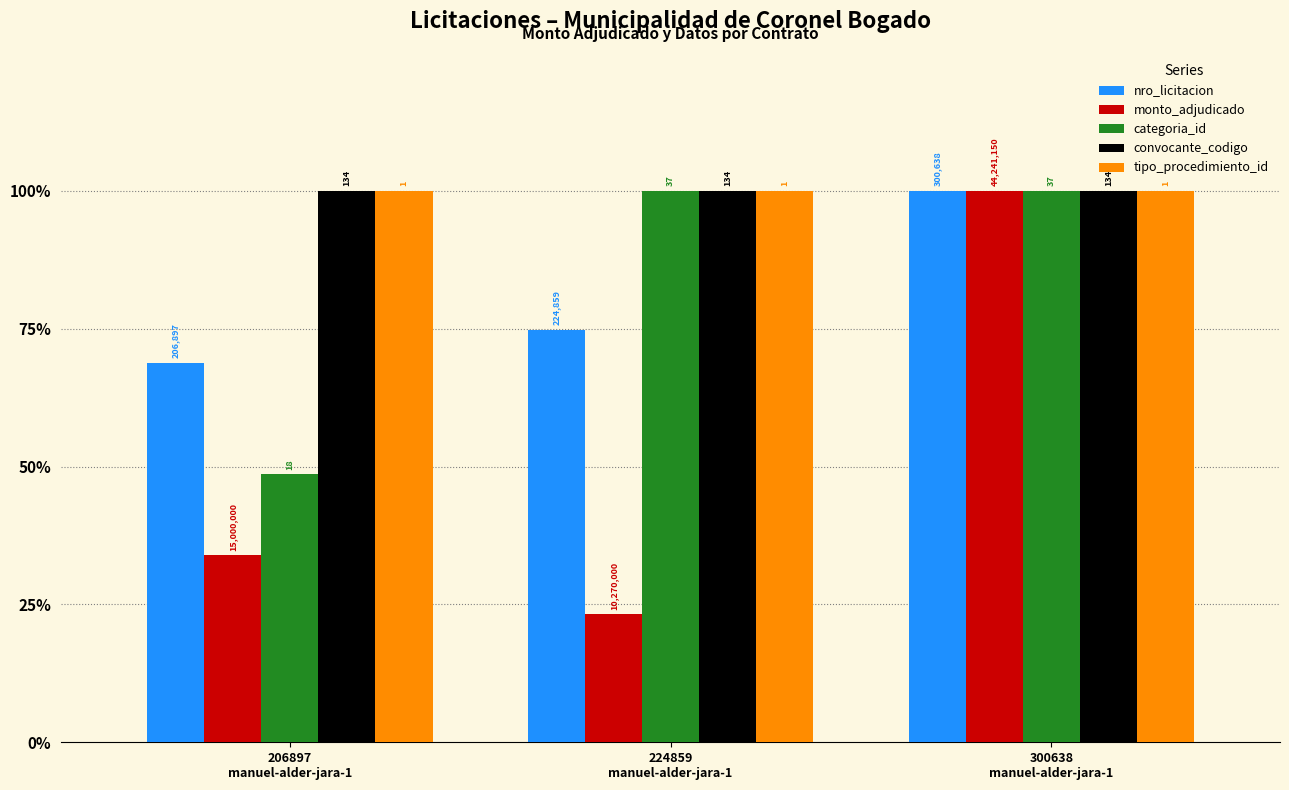

What is the lowest value of the tipo_procedimiento_id series?

1.0